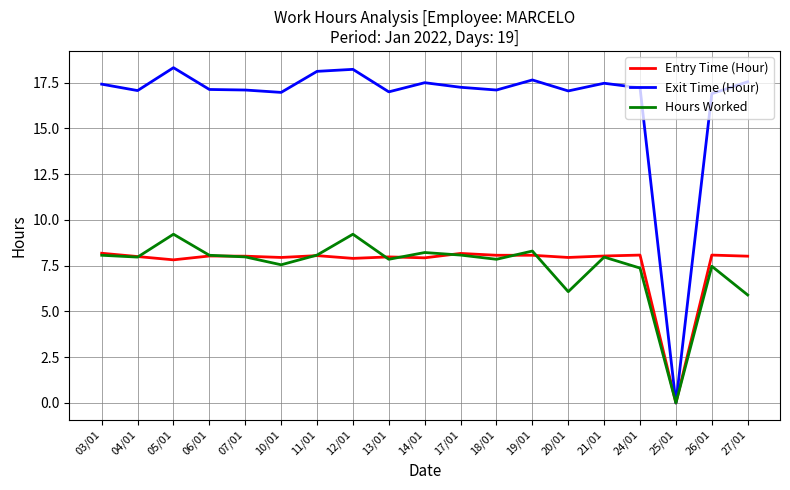

What is the approximate value of Entry Time (Hour) at 13/01?

8.0